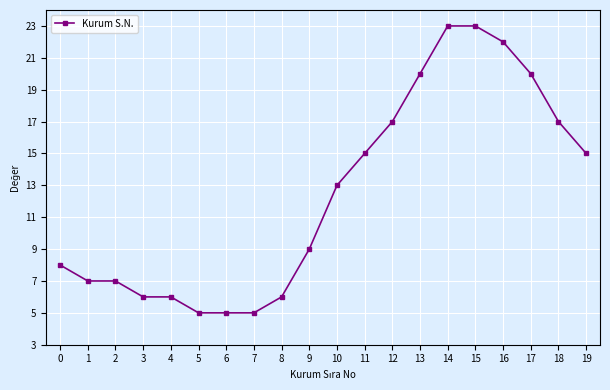

True or false: the data shows 11 at 0.

False